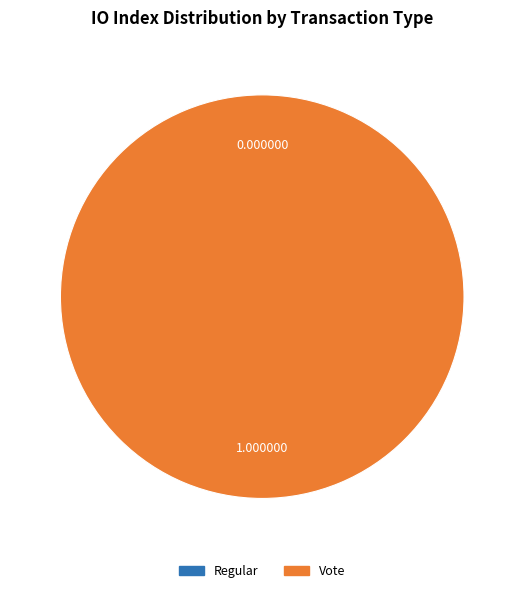

To the nearest percent, what is the difference between the Vote and Regular slice percentages?

100%